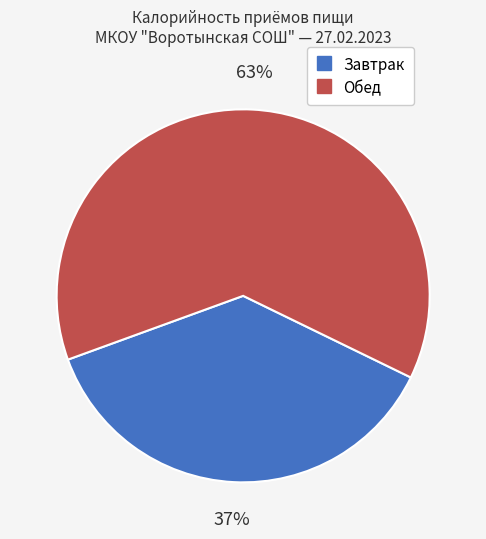

Is the sum of Обед and Завтрак greater than half?

Yes